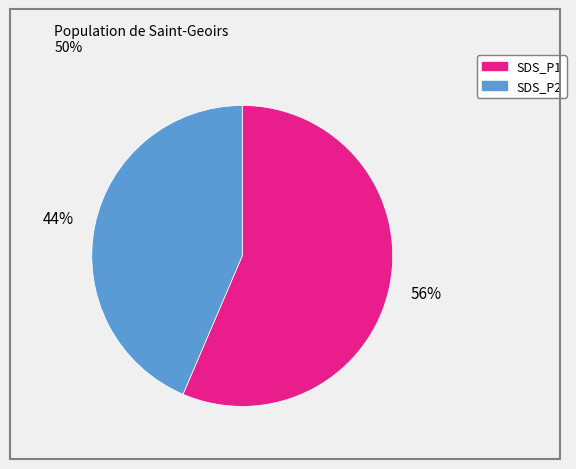

To the nearest percent, what is the combined percentage of SDS_P1 and SDS_P2?

100%